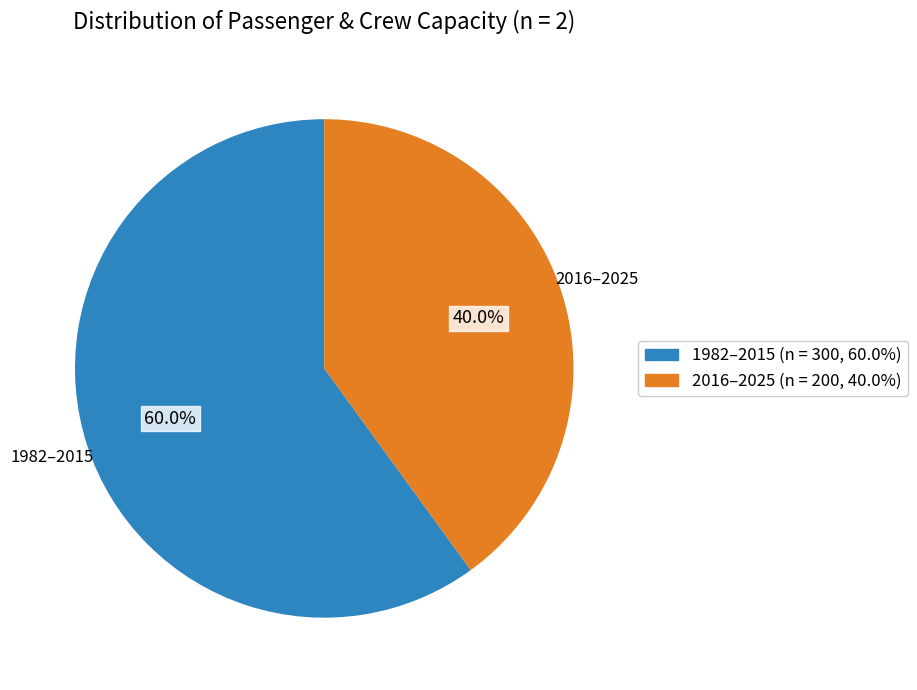

Is it true that 1982–2015 is 60% of the pie?

True